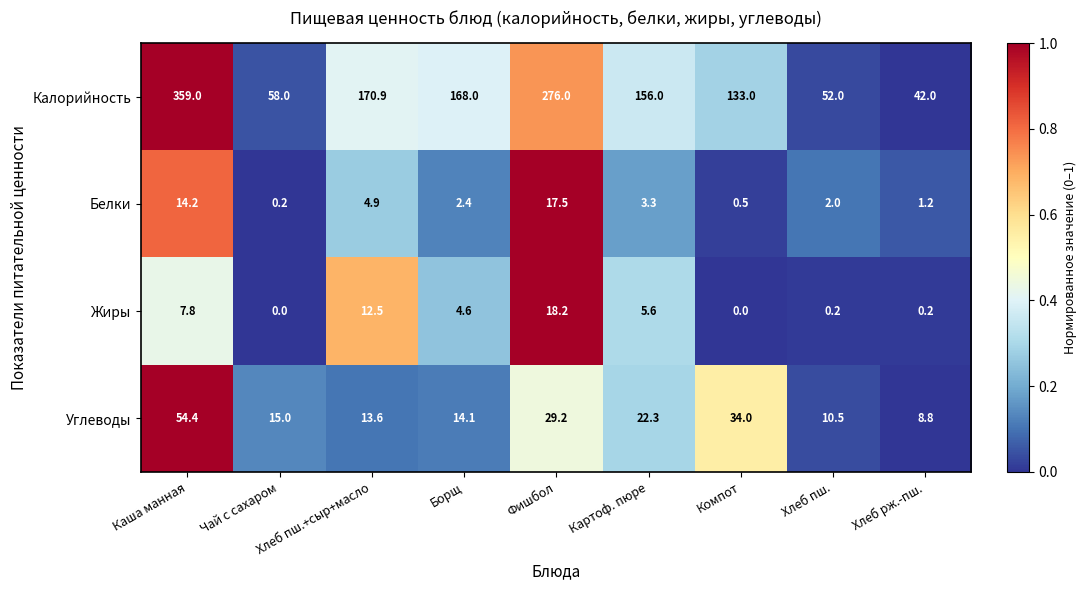

Between Борщ and Хлеб пш., which series saw the biggest shift?

Калорийность